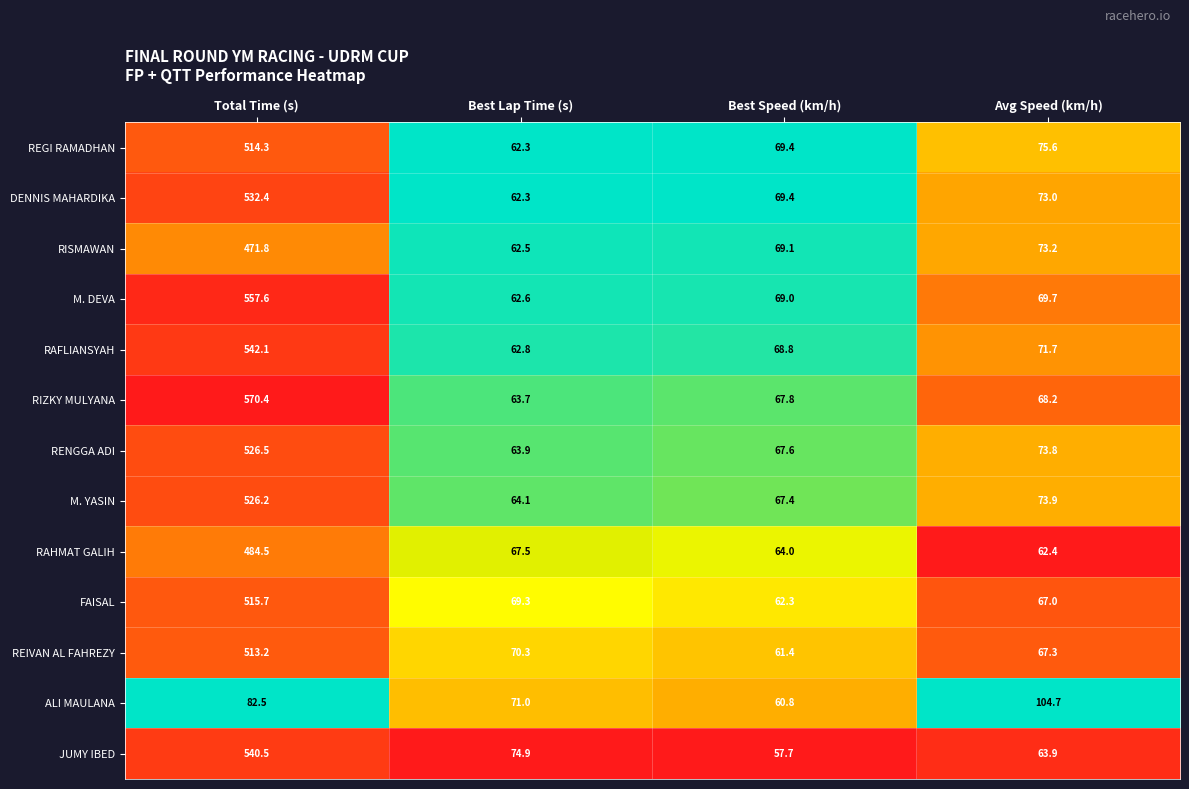

Which category has the lowest value across all series?

Best Speed (km/h)